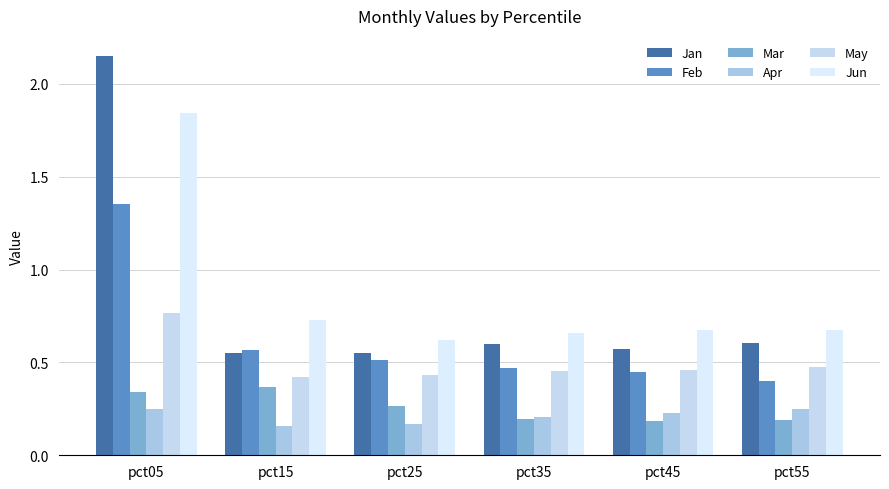

What are all the series names shown in the legend?

Jan, Feb, Mar, Apr, May, Jun